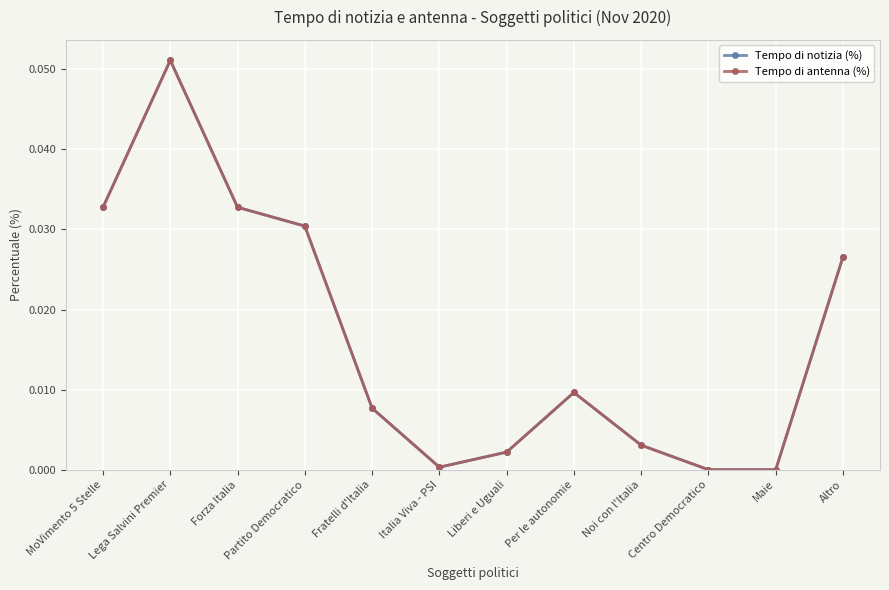

Reading left to right, what are all the values shown in this chart?

Tempo di notizia (%): 0.0	0.1	0.0	0.0	0.0	0.0	0.0	0.0	0.0	0.0	0.0	0.0
Tempo di antenna (%): 0.0	0.1	0.0	0.0	0.0	0.0	0.0	0.0	0.0	0.0	0.0	0.0